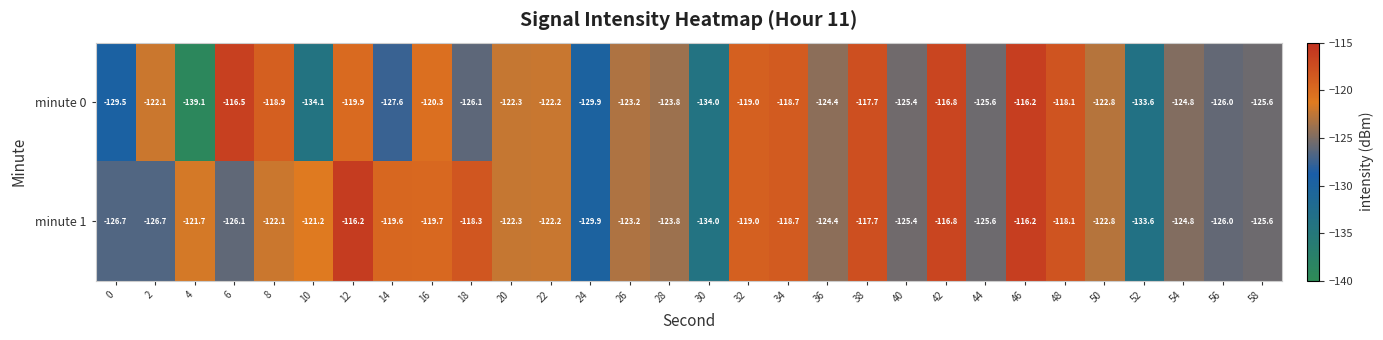

Which label corresponds to the smallest value in the chart?

4